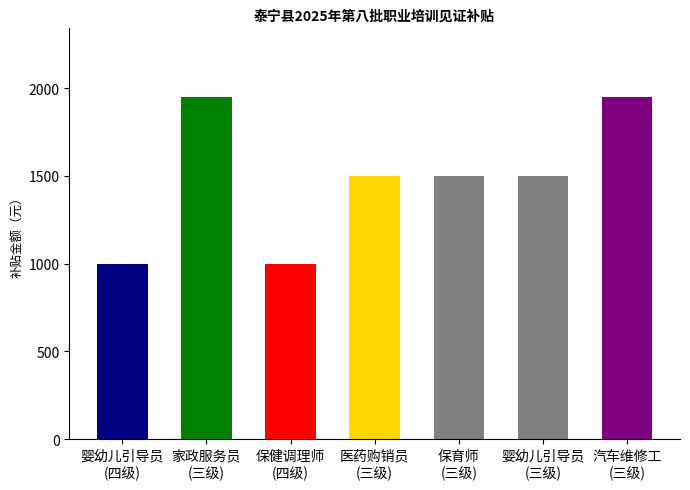

Rank the categories by value from highest to lowest.

家政服务员(三级), 汽车维修工(三级), 医药商品购销员(三级), 保育师(三级), 婴幼儿发展引导员(三级), 婴幼儿发展引导员(四级), 保健调理师(四级)